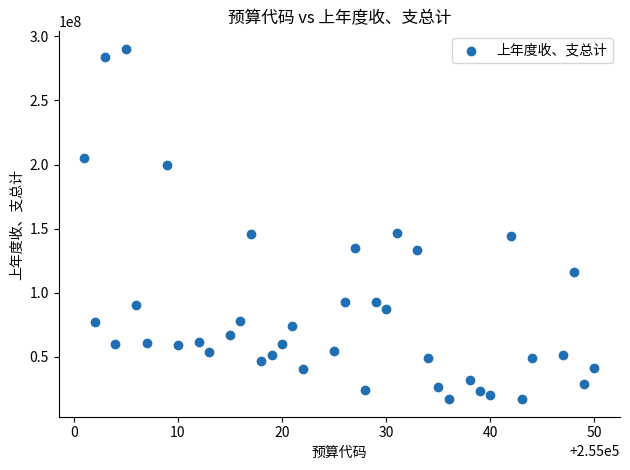

What is the range of Y values (max minus min)?

273164525.4